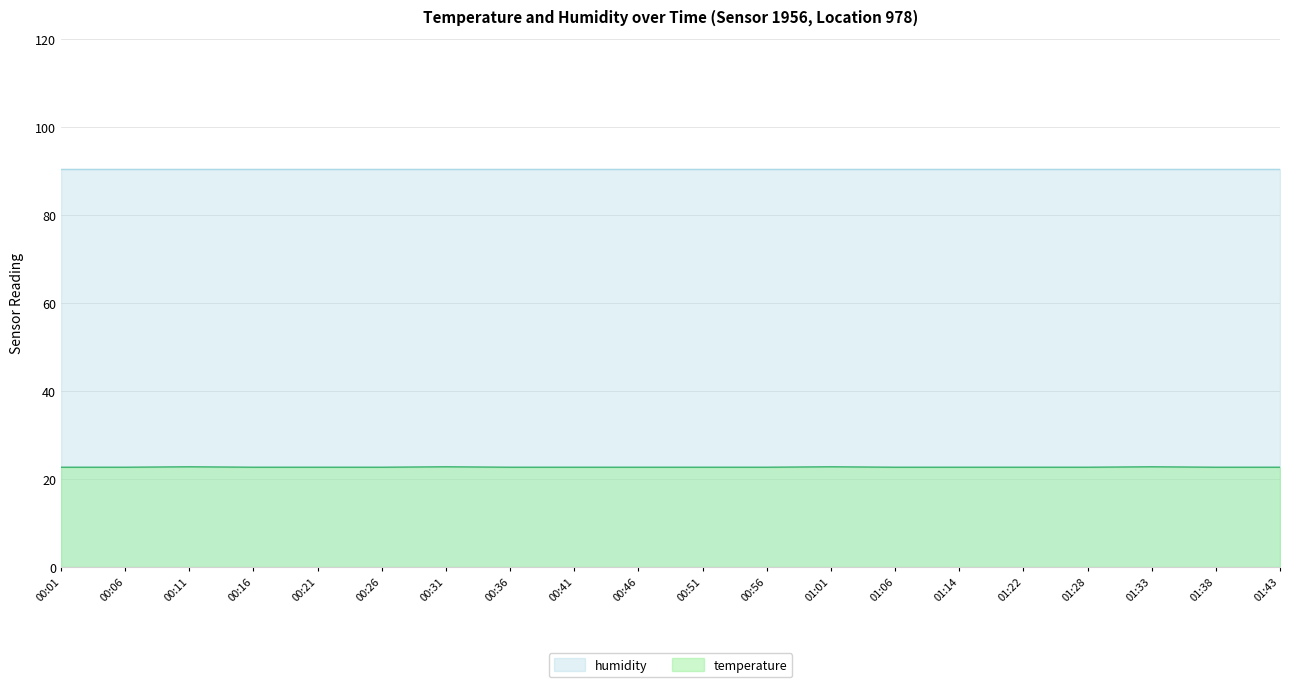

What is the minimum value shown in the chart?

22.7